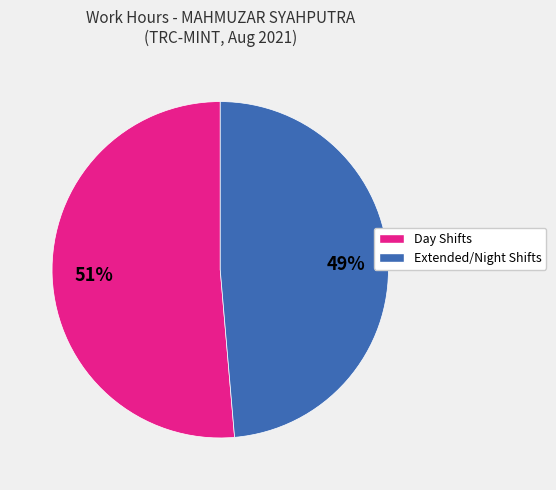

How many segments does this pie chart have?

2